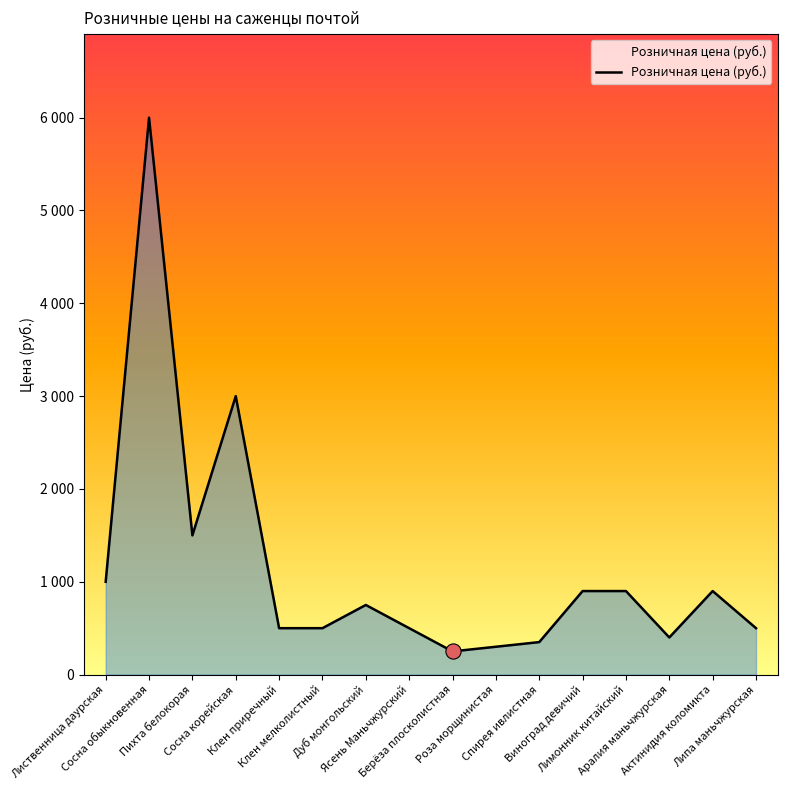

Is this an area chart (filled region under the line)?

Yes